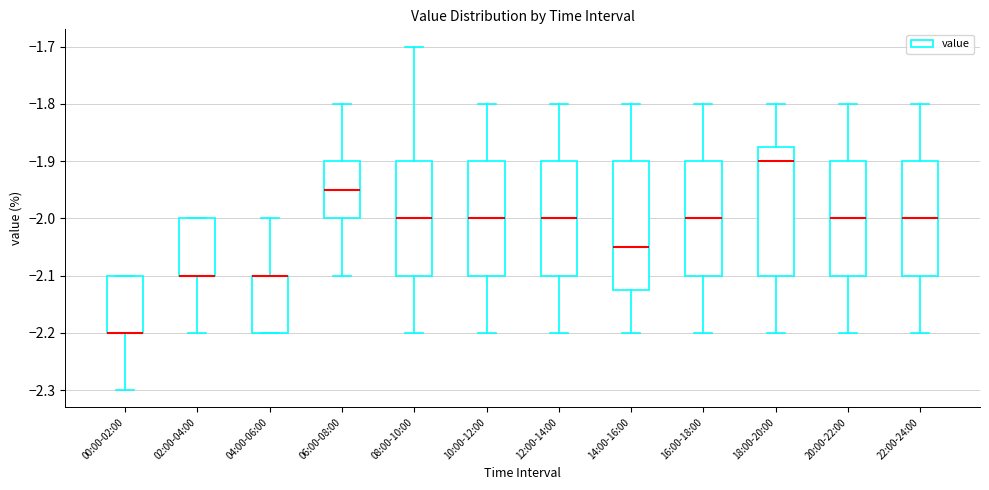

Reading left to right, read every box against the y-axis: the position of its median line, the range the box covers, and the ends of its whiskers. The values are not printed on the chart, so give them approximately, as read against the axis.

00:00-02:00: median -2.20 (drawn on the box's lower edge), box -2.20 to -2.10, whiskers -2.30 to -2.10
02:00-04:00: median -2.10 (drawn on the box's lower edge), box -2.10 to -2.00, whiskers -2.20 to -2.00
04:00-06:00: median -2.10 (drawn on the box's upper edge), box -2.20 to -2.10, whiskers -2.20 to -2.00
06:00-08:00: median -1.95, box -2.00 to -1.90, whiskers -2.10 to -1.80
08:00-10:00: median -2.00, box -2.10 to -1.90, whiskers -2.20 to -1.70
10:00-12:00: median -2.00, box -2.10 to -1.90, whiskers -2.20 to -1.80
12:00-14:00: median -2.00, box -2.10 to -1.90, whiskers -2.20 to -1.80
14:00-16:00: median -2.05, box -2.12 to -1.90, whiskers -2.20 to -1.80
16:00-18:00: median -2.00, box -2.10 to -1.90, whiskers -2.20 to -1.80
18:00-20:00: median -1.90, box -2.10 to -1.87, whiskers -2.20 to -1.80
20:00-22:00: median -2.00, box -2.10 to -1.90, whiskers -2.20 to -1.80
22:00-24:00: median -2.00, box -2.10 to -1.90, whiskers -2.20 to -1.80